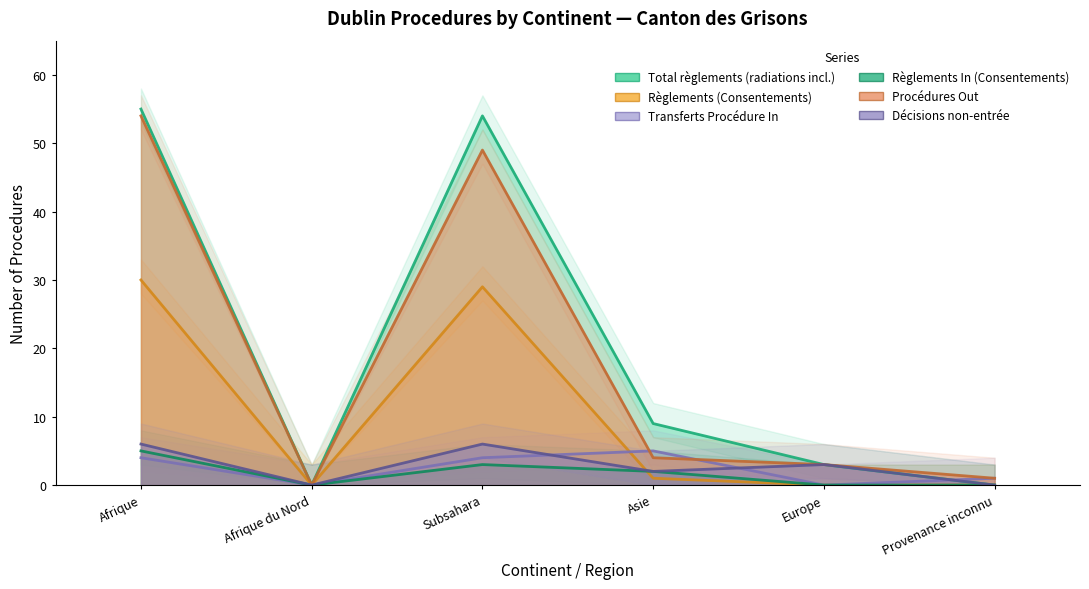

Which series has the largest total across all categories?

Total règlements (radiations incl.)